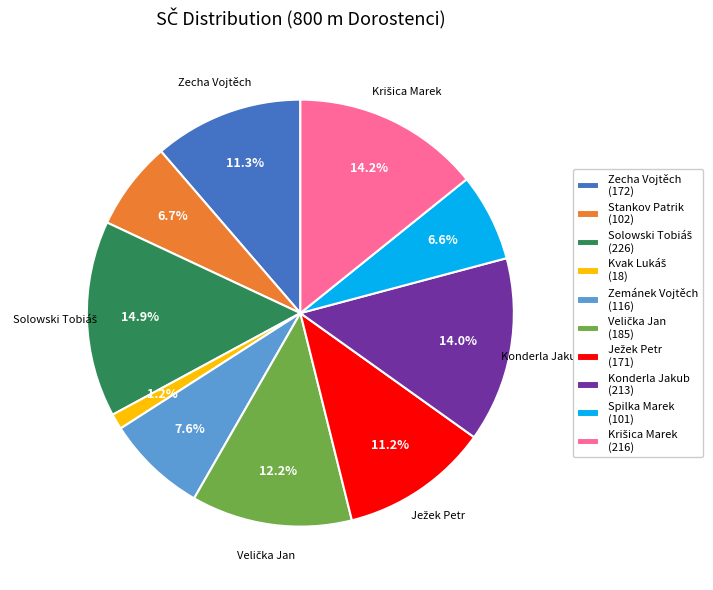

Is Konderla Jakub the majority of the pie?

No